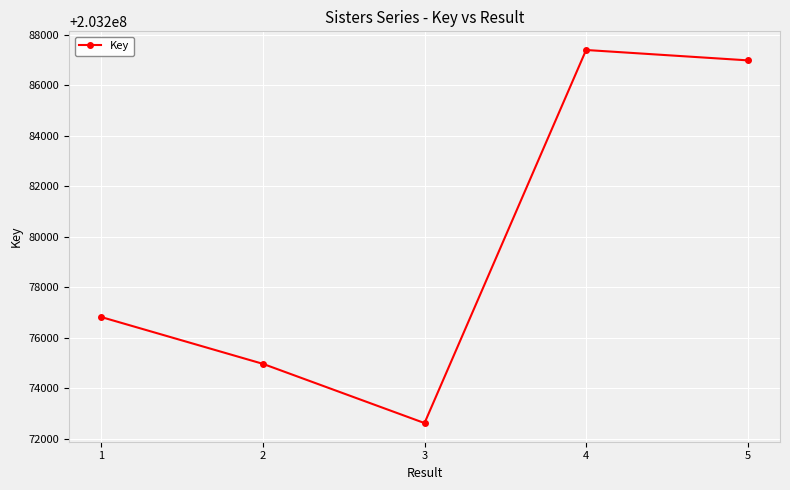

Reading left to right, extract all data points from this chart.

203276816	203274962	203272615	203287401	203286990